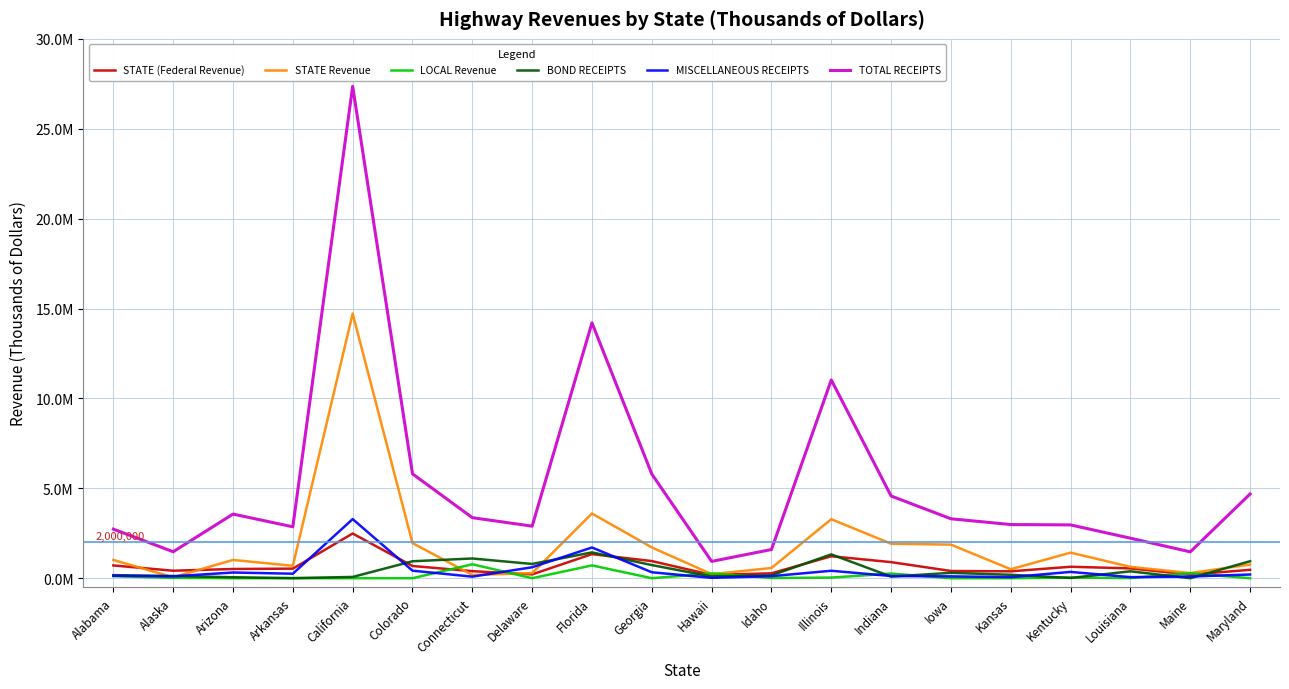

List the series in order of their peak value, lowest first.

LOCAL Revenue, BOND RECEIPTS, STATE (Federal Revenue), MISCELLANEOUS RECEIPTS, STATE Revenue, TOTAL RECEIPTS